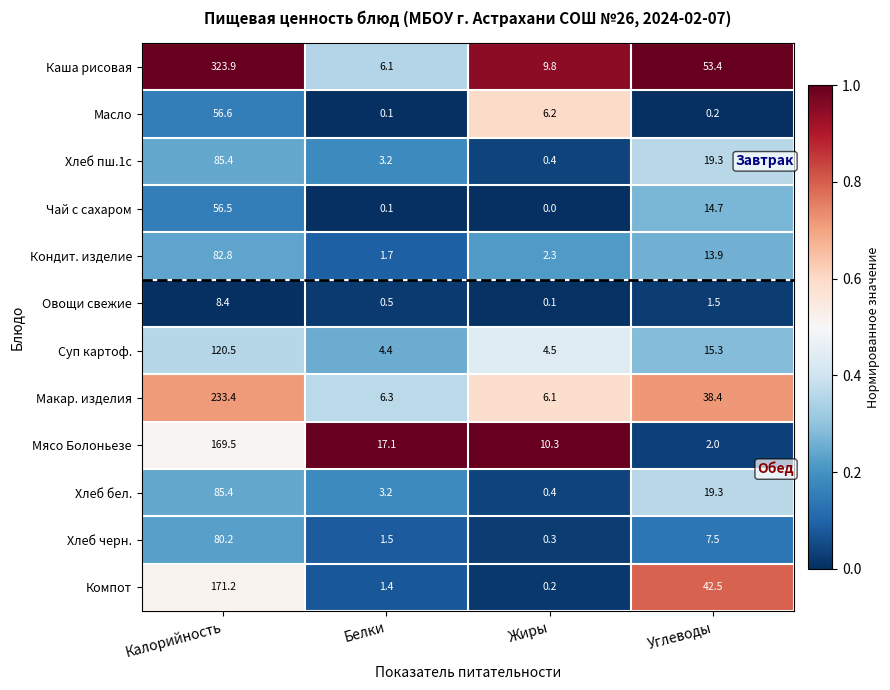

At which category does the chart reach its minimum across all series?

Жиры